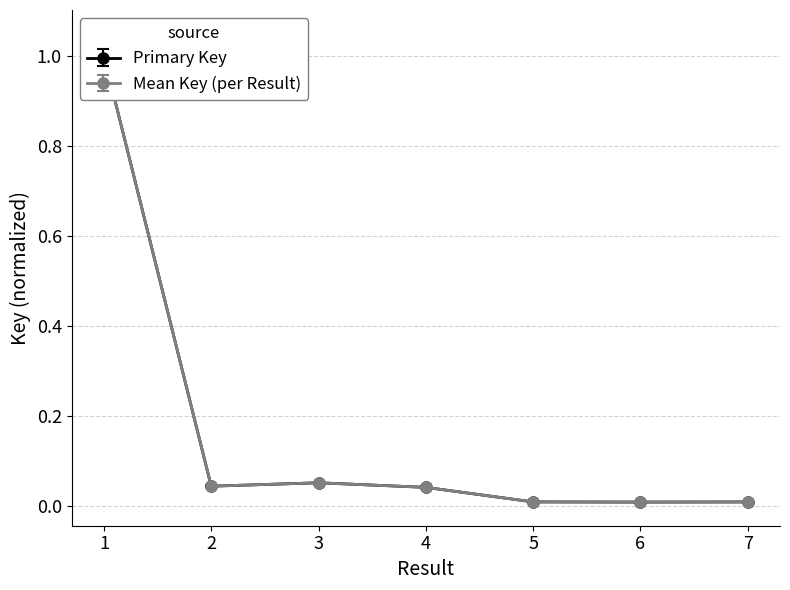

Is it true that All Keys (mean per Result) equals 0.0 at 5?

False